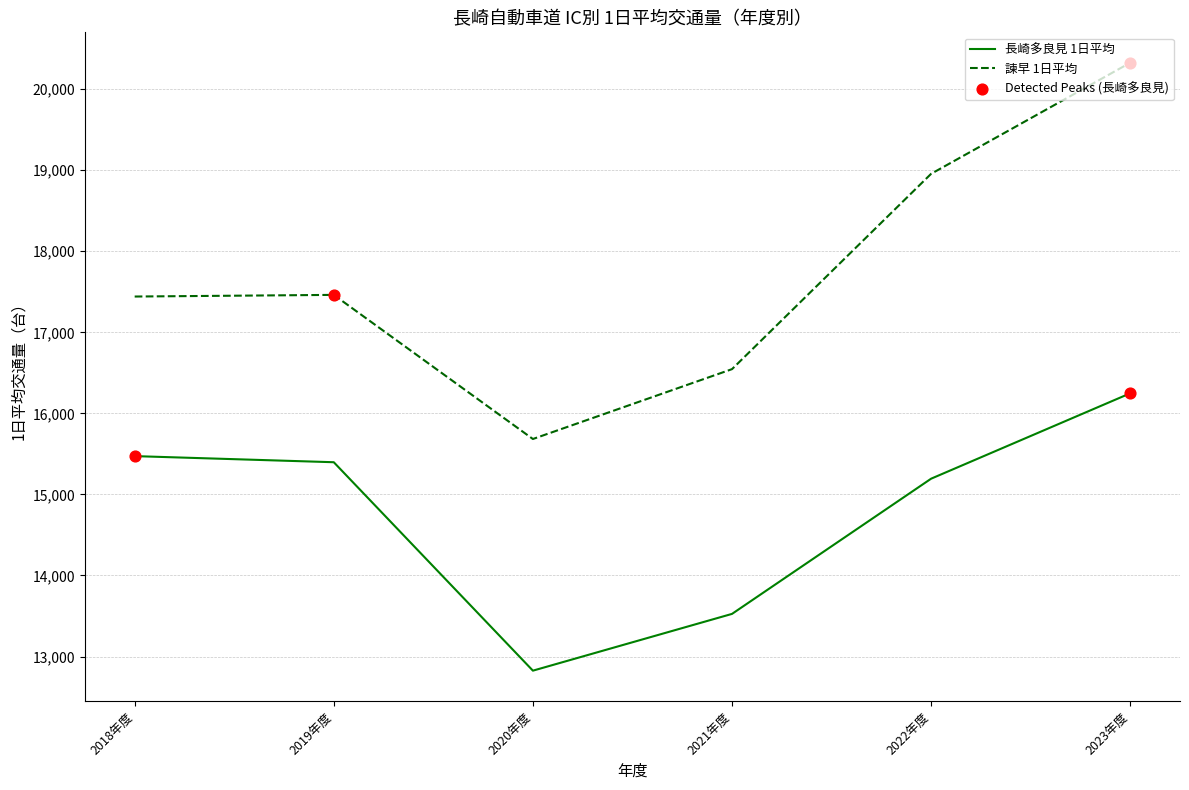

Is the value of 諫早 1日平均 at 2019年度 greater than the value of 長崎多良見 1日平均 at 2022年度?

Yes